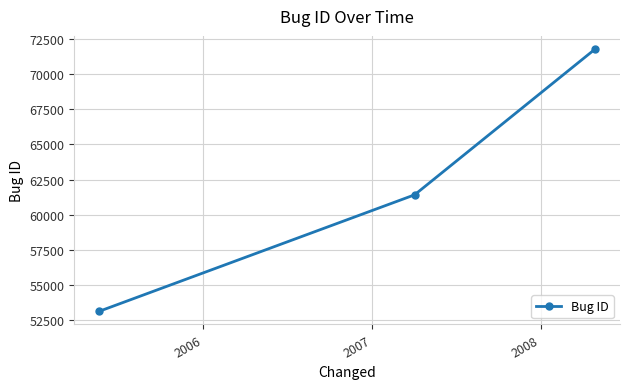

What is the difference between the maximum and minimum values?

18629